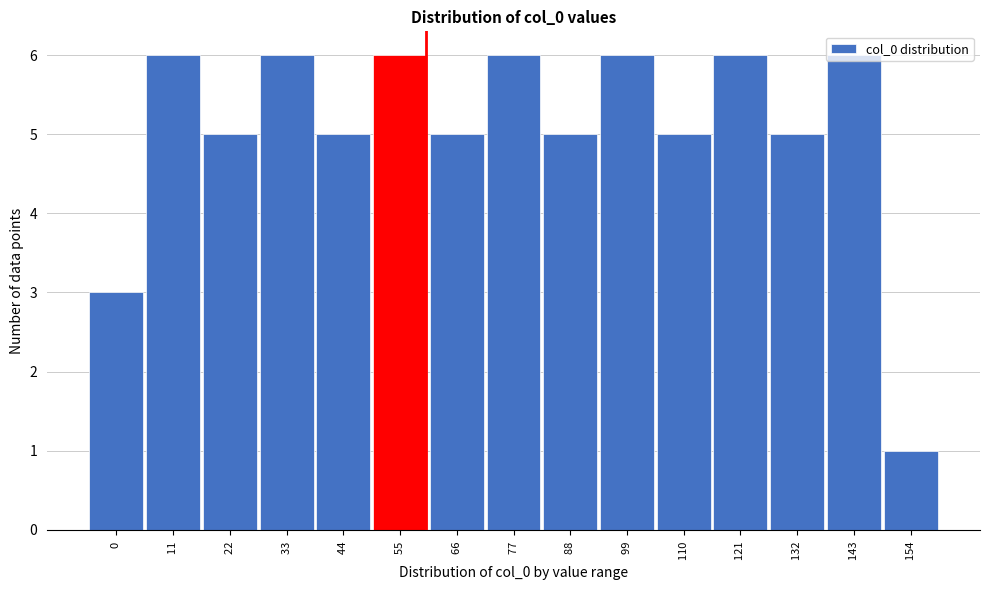

Reading left to right, list every bar in this chart as the range it spans on the x-axis followed by its height. Neither the bar edges nor the heights are printed on the chart, so give them approximately, as read against the axes.

-5.5 to 5.5: 3
5.5 to 16.5: 6
16.5 to 27.5: 5
27.5 to 38.5: 6
38.5 to 49.5: 5
49.5 to 60.5: 6
60.5 to 71.5: 5
71.5 to 82.5: 6
82.5 to 93.5: 5
93.5 to 104.5: 6
104.5 to 115.5: 5
115.5 to 126.5: 6
126.5 to 137.5: 5
137.5 to 148.5: 6
148.5 to 159.5: 1